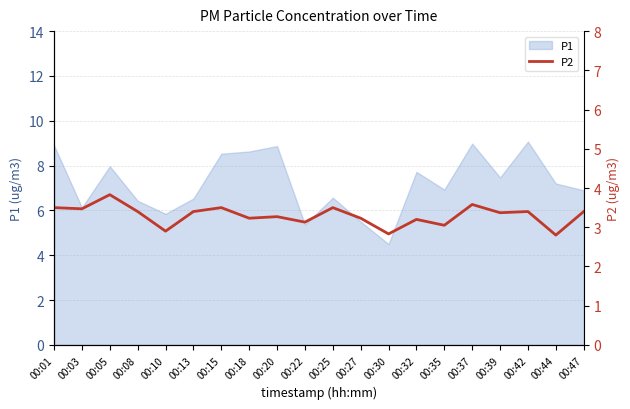

True or false: P1 has a value of 6.6 at 00:25.

True